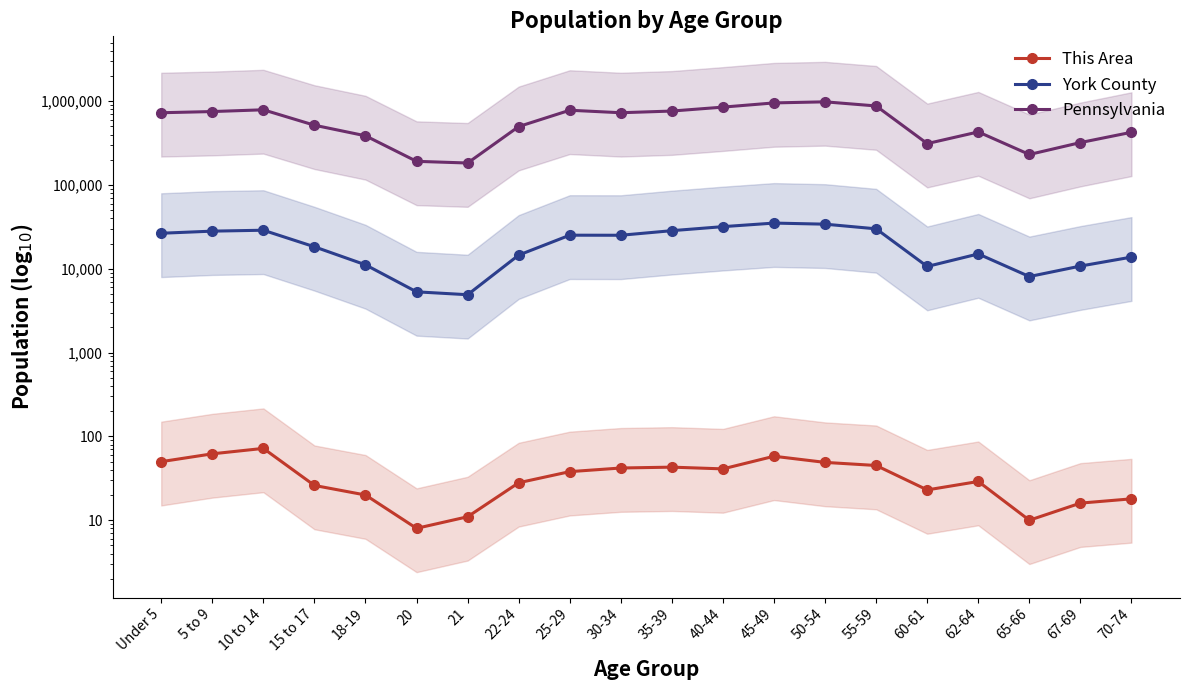

Which series has the largest total across all categories?

Pennsylvania